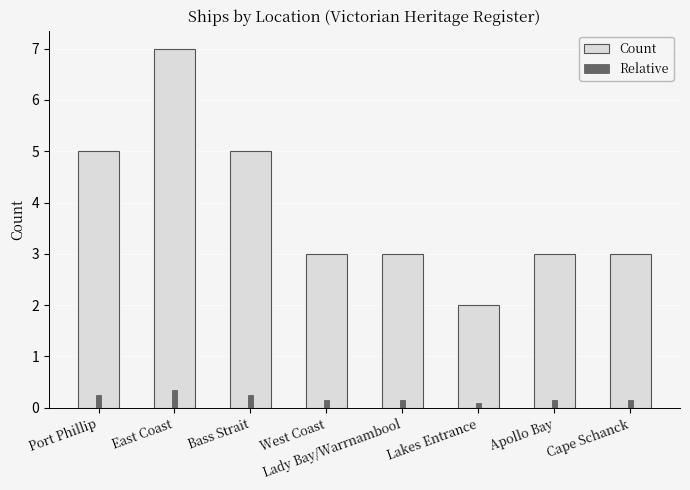

At which category does the chart reach its minimum across all series?

Lakes Entrance